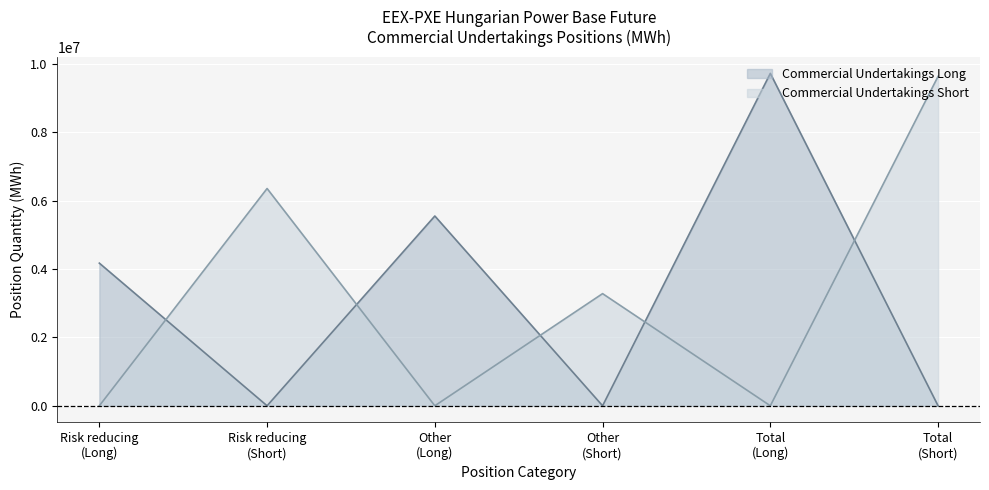

Between Risk reducing (Long) and Total (Short), which series saw the biggest shift?

Commercial Undertakings Short